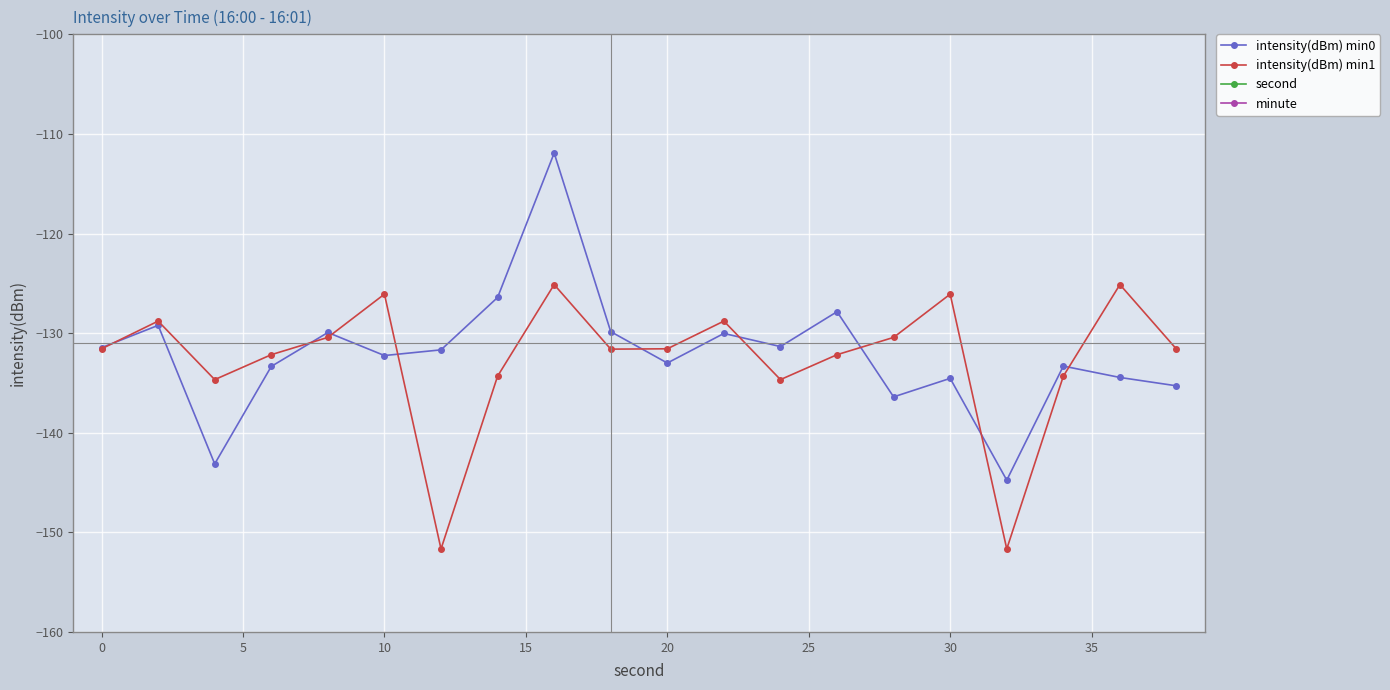

What is the minimum value for intensity(dBm) min1?

-151.7